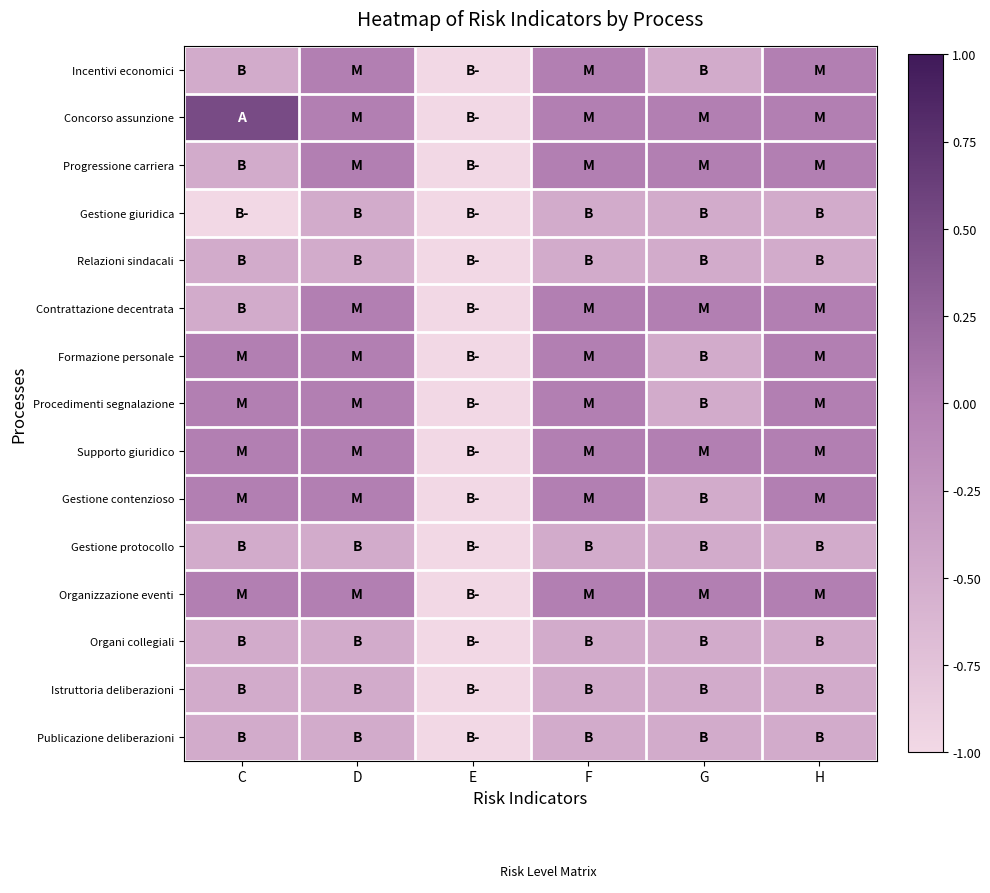

Reading left to right, extract all data points from this chart.

Incentivi economici: C=-0.5	D=0.0	E=-1.0	F=0.0	G=-0.5	H=0.0
Concorso assunzione: C=0.5	D=0.0	E=-1.0	F=0.0	G=0.0	H=0.0
Progressione carriera: C=-0.5	D=0.0	E=-1.0	F=0.0	G=0.0	H=0.0
Gestione giuridica: C=-1.0	D=-0.5	E=-1.0	F=-0.5	G=-0.5	H=-0.5
Relazioni sindacali: C=-0.5	D=-0.5	E=-1.0	F=-0.5	G=-0.5	H=-0.5
Contrattazione decentrata: C=-0.5	D=0.0	E=-1.0	F=0.0	G=0.0	H=0.0
Formazione personale: C=0.0	D=0.0	E=-1.0	F=0.0	G=-0.5	H=0.0
Procedimenti segnalazione: C=0.0	D=0.0	E=-1.0	F=0.0	G=-0.5	H=0.0
Supporto giuridico: C=0.0	D=0.0	E=-1.0	F=0.0	G=0.0	H=0.0
Gestione contenzioso: C=0.0	D=0.0	E=-1.0	F=0.0	G=-0.5	H=0.0
Gestione protocollo: C=-0.5	D=-0.5	E=-1.0	F=-0.5	G=-0.5	H=-0.5
Organizzazione eventi: C=0.0	D=0.0	E=-1.0	F=0.0	G=0.0	H=0.0
Organi collegiali: C=-0.5	D=-0.5	E=-1.0	F=-0.5	G=-0.5	H=-0.5
Istruttoria deliberazioni: C=-0.5	D=-0.5	E=-1.0	F=-0.5	G=-0.5	H=-0.5
Publicazione deliberazioni: C=-0.5	D=-0.5	E=-1.0	F=-0.5	G=-0.5	H=-0.5